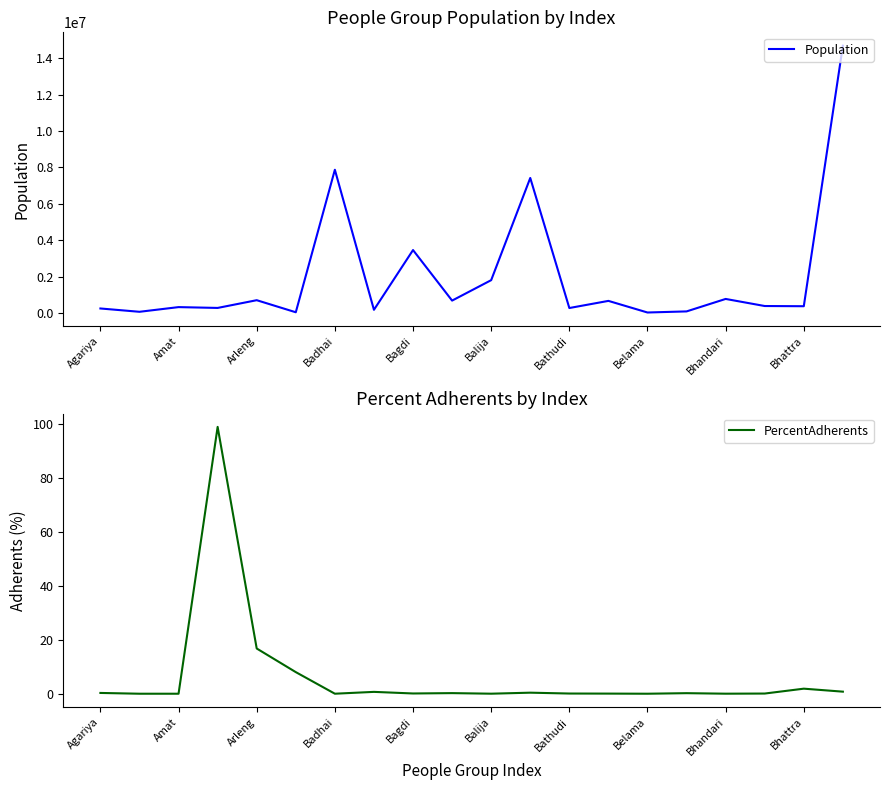

Which series has the largest range (max minus min)?

Population